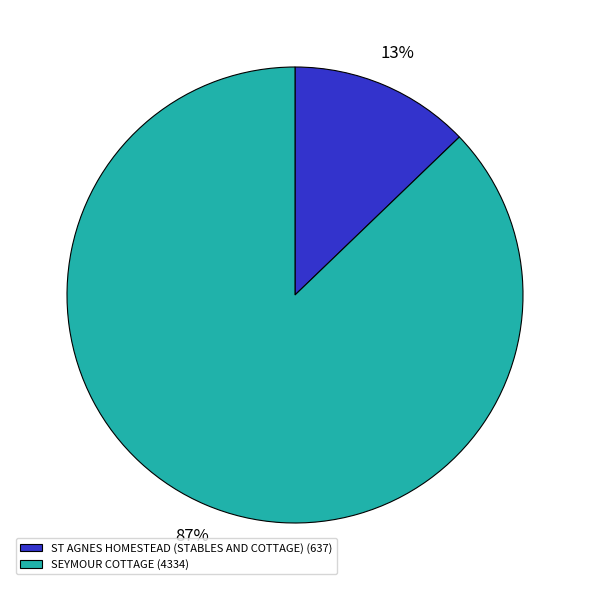

Rank the categories by value from lowest to highest.

ST AGNES HOMESTEAD (STABLES AND COTTAGE), SEYMOUR COTTAGE